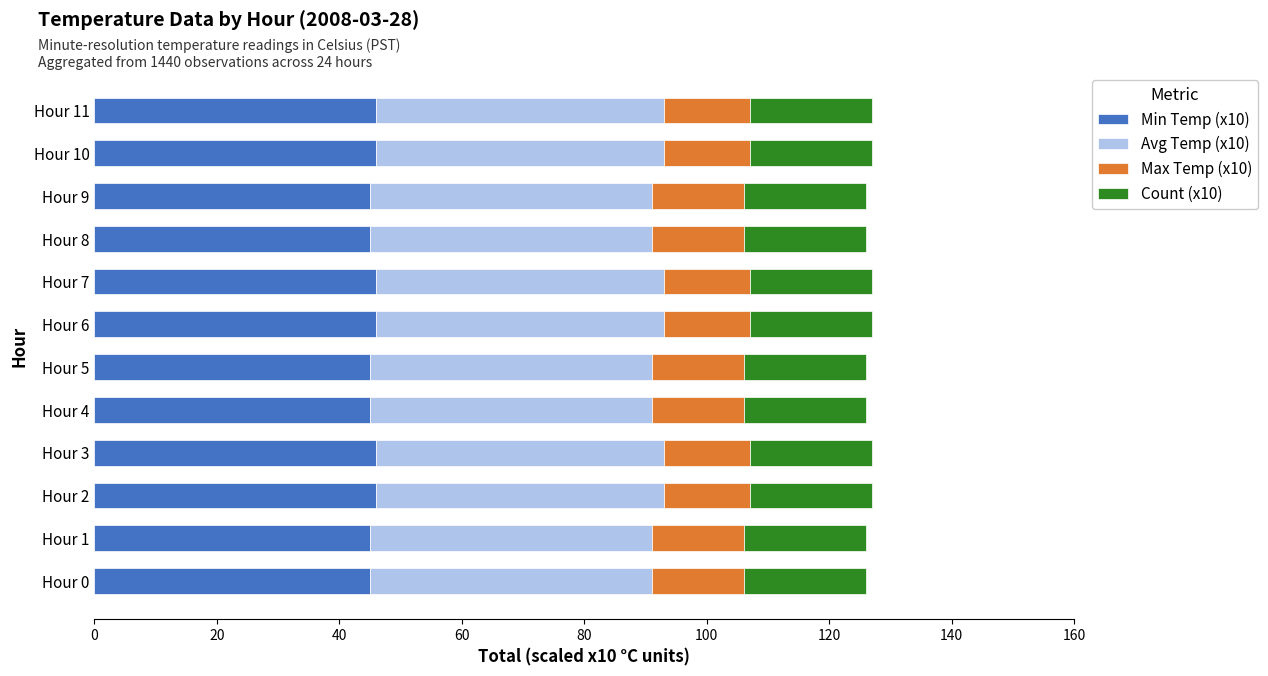

What is the average value of the Min Temp (x10) series?

46